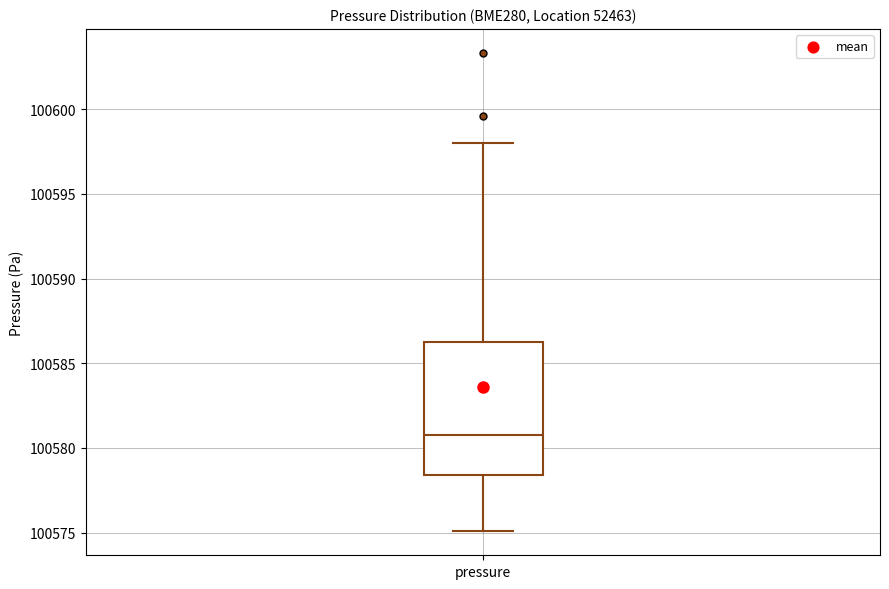

Where is the lower edge of the box for pressure on the y-axis? The values are not printed on the chart, so give them approximately, as read against the axis.

100578.5